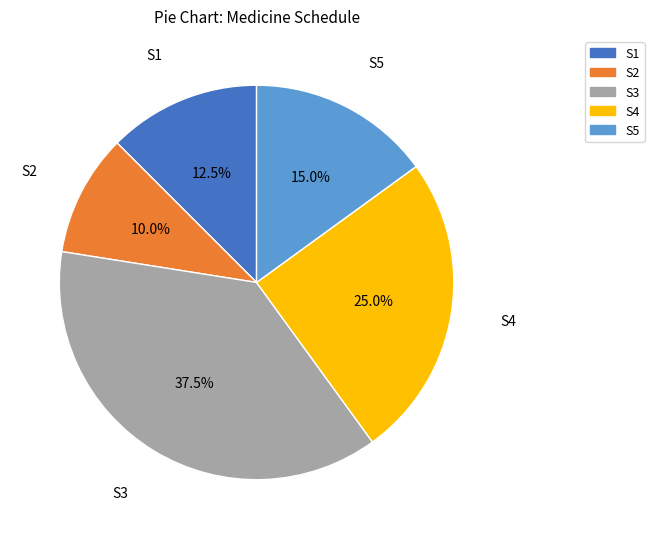

Between S3 and S4, which is larger?

S3